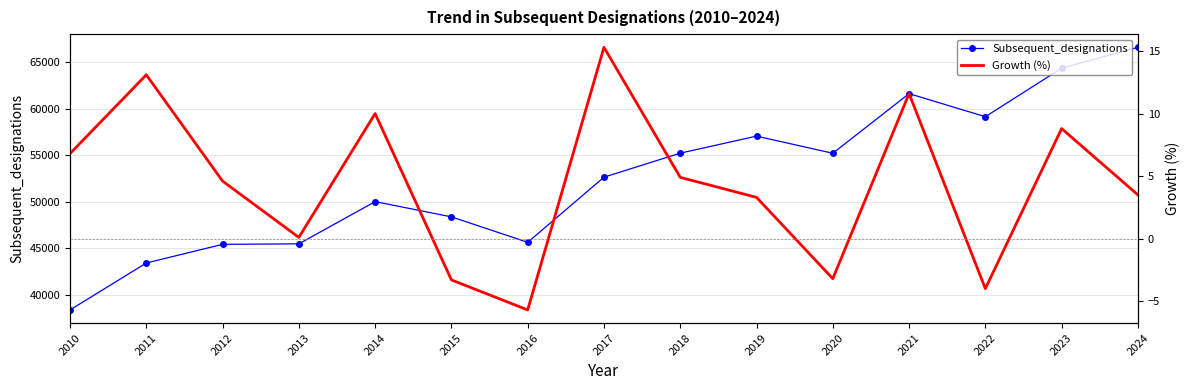

Is the value of Growth (%) at 2011 greater than the value of Subsequent_designations at 2010?

No